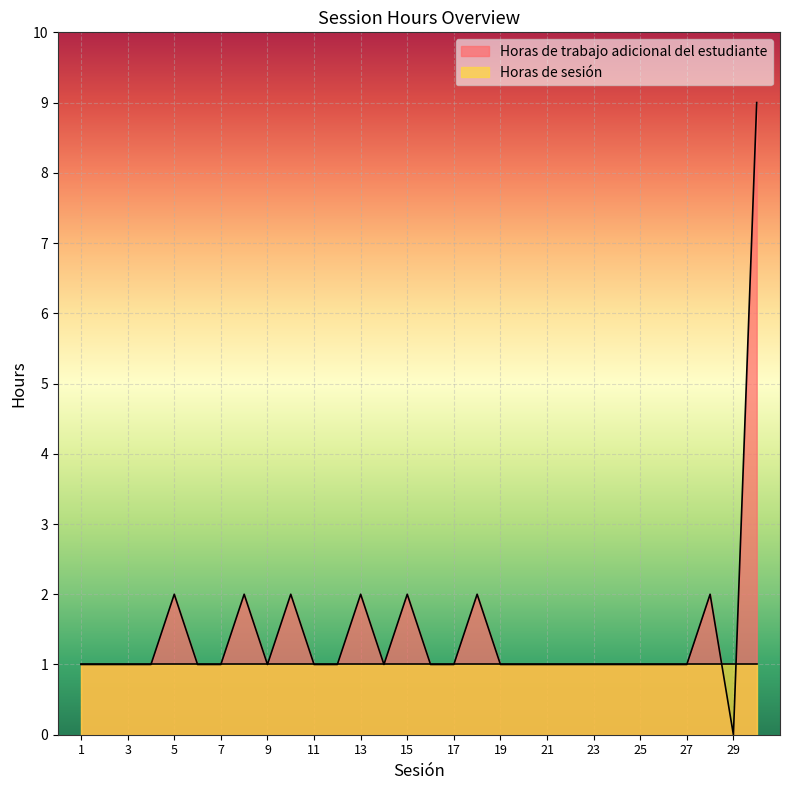

How many points are lower than both their immediate neighbors (excluding endpoints)?

3